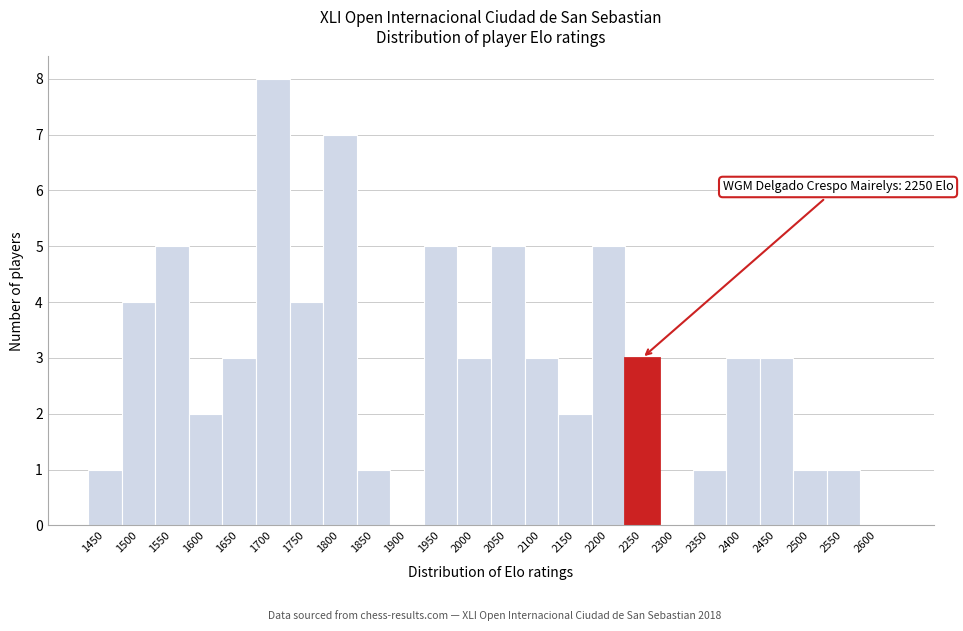

Reading left to right, list all the values displayed in this chart.

1450=1	1500=4	1550=5	1600=2	1650=3	1700=8	1750=4	1800=7	1850=1	1900=0	1950=5	2000=3	2050=5	2100=3	2150=2	2200=5	2250=3	2300=0	2350=1	2400=3	2450=3	2500=1	2550=1	2600=0